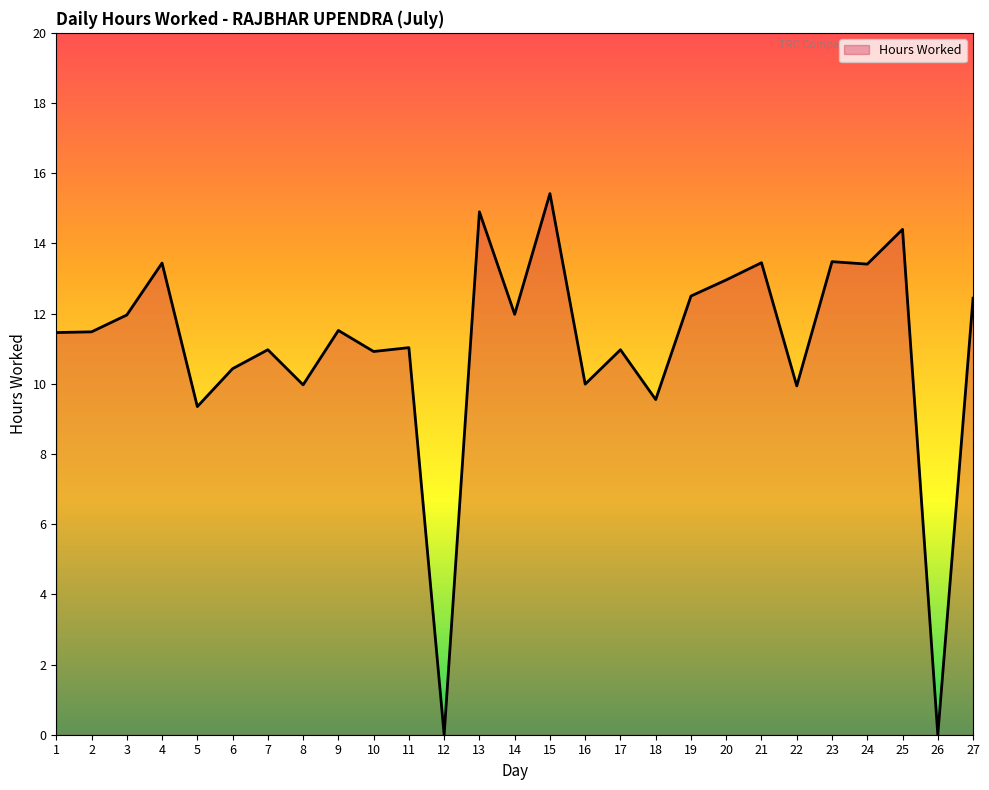

What is the ratio of the value at 14 to the value at 1?

1.0